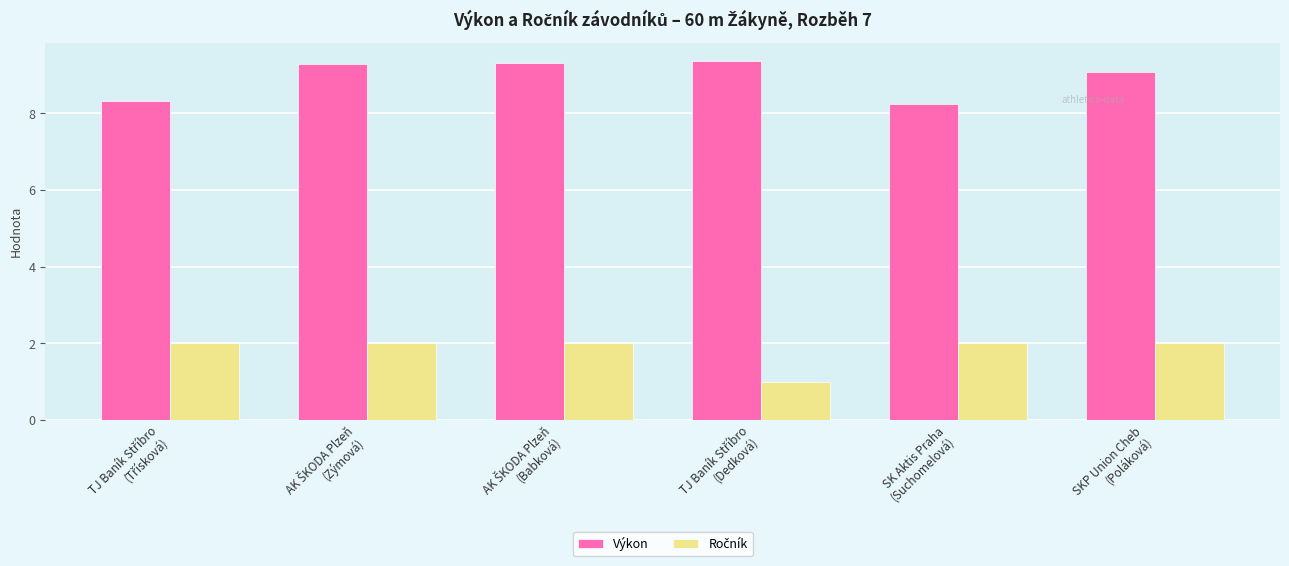

What is the lowest value of the Výkon series?

8.2